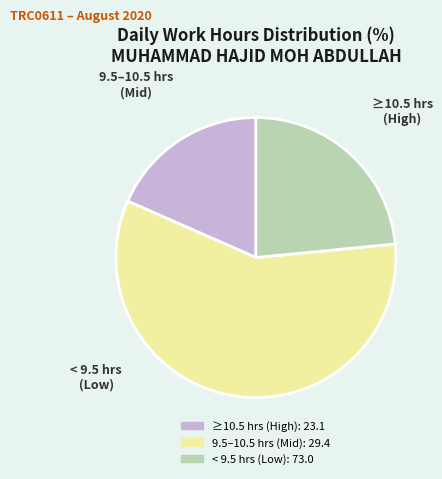

Is there any slice that represents more than half of the pie?

Yes